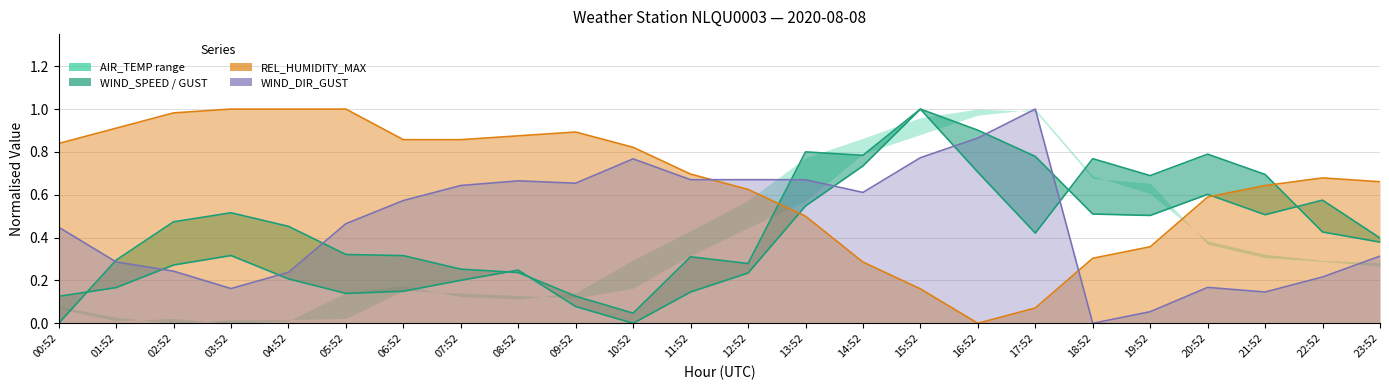

What is the value of the WIND_SPEED_GUST point at the 9th from the left?

0.2